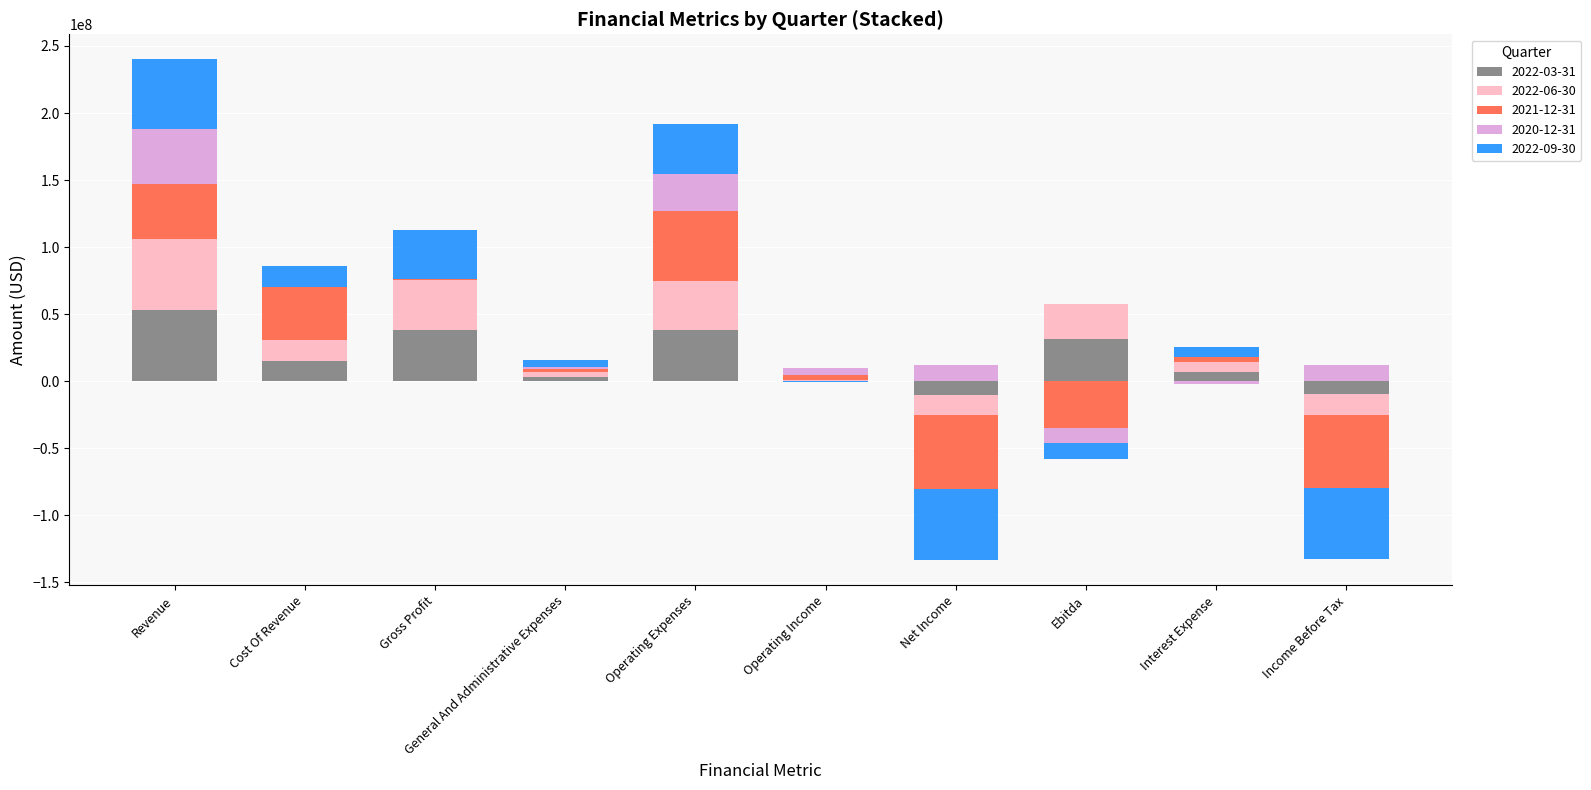

What position from the right is Operating Expenses?

6